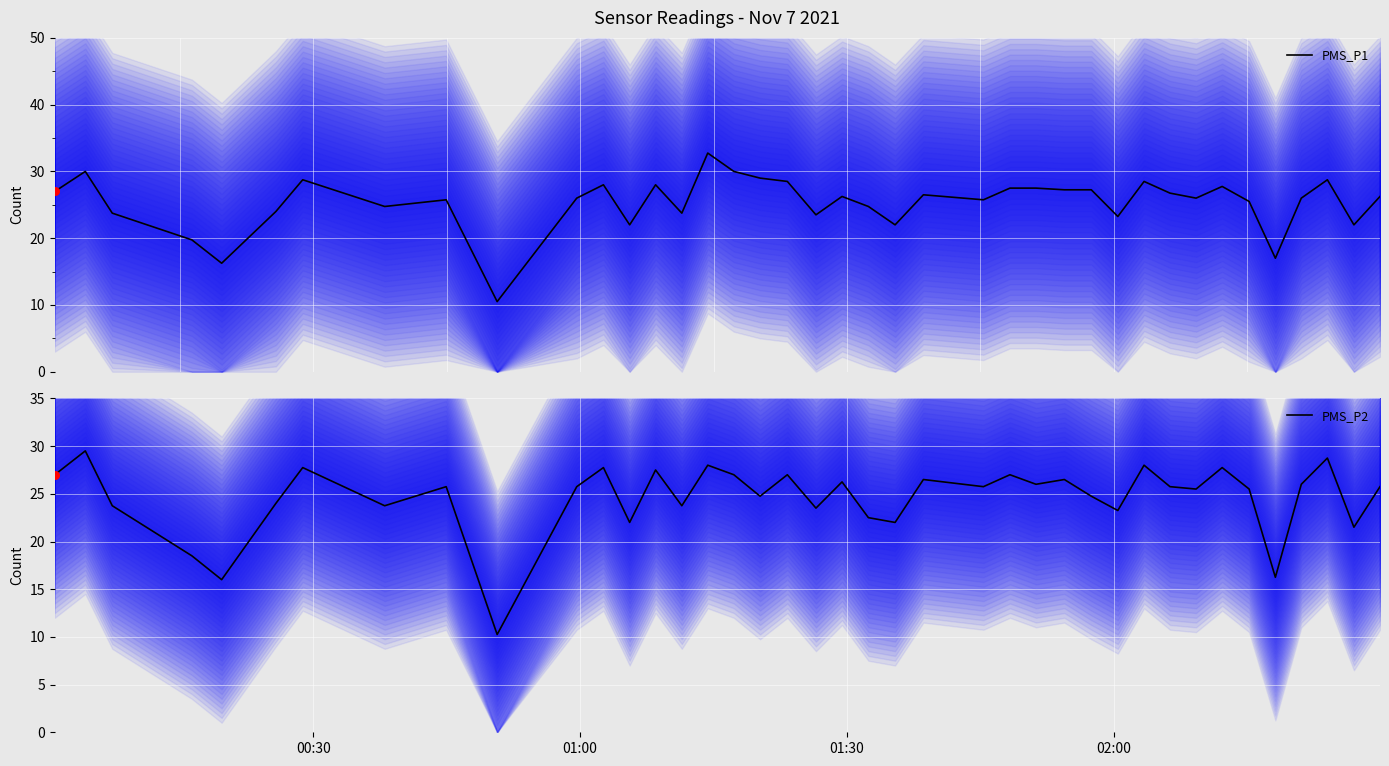

What are all the series names shown in the legend?

PMS_P1, PMS_P2